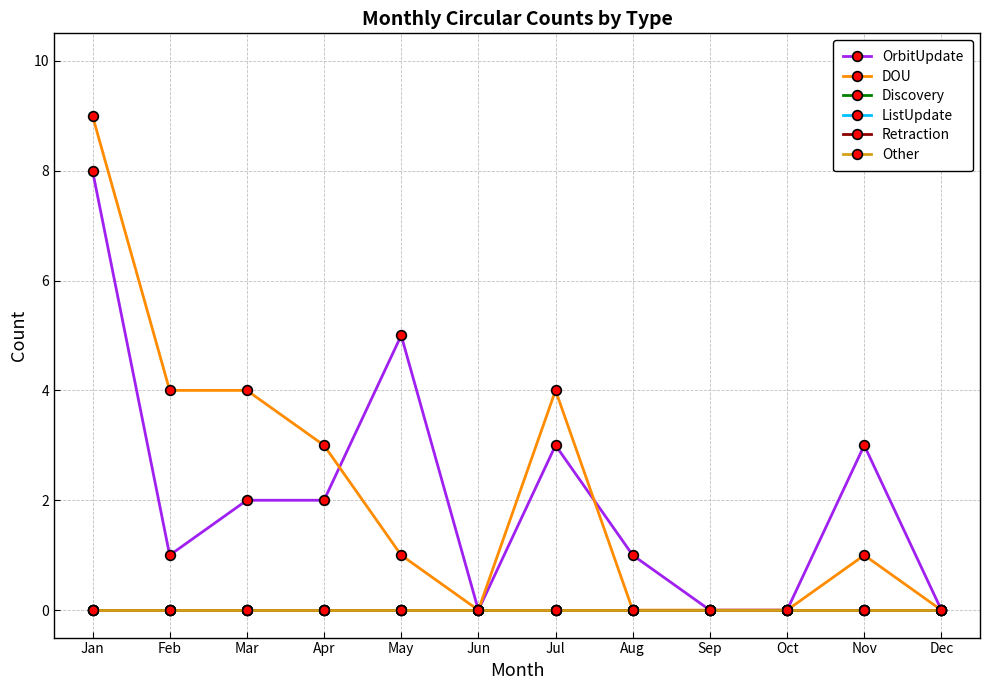

Is it true that Other equals 0 at Sep?

True